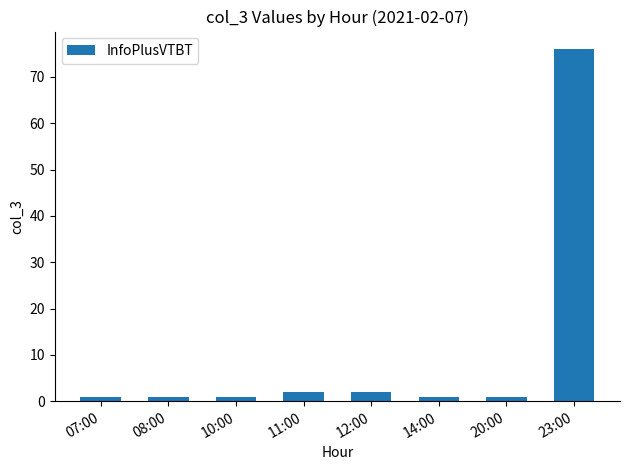

The chart shows a value of 76 at 23:00. True or false?

True